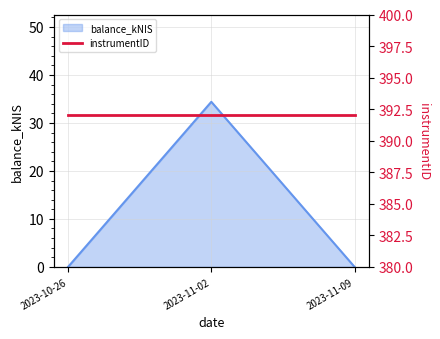

Which has a higher value, 2023-11-02 or 2023-10-26?

2023-11-02